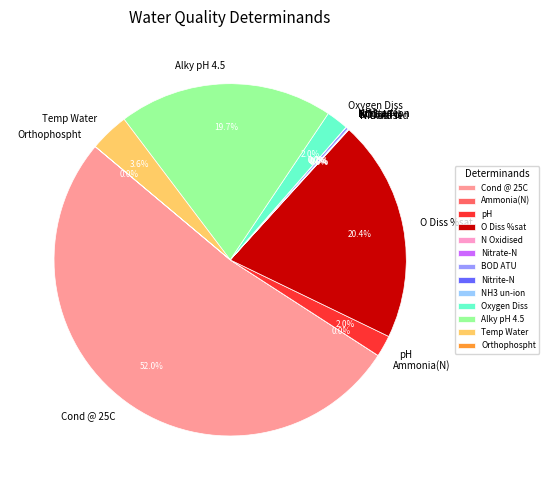

To the nearest percent, what is the average slice percentage?

8%